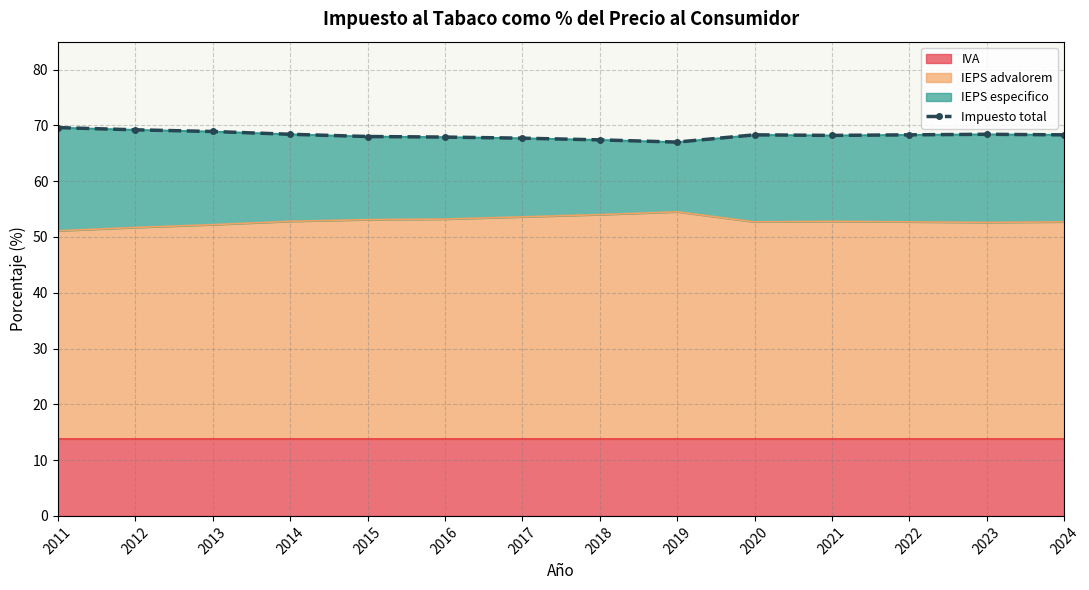

What is the average value?

68.3